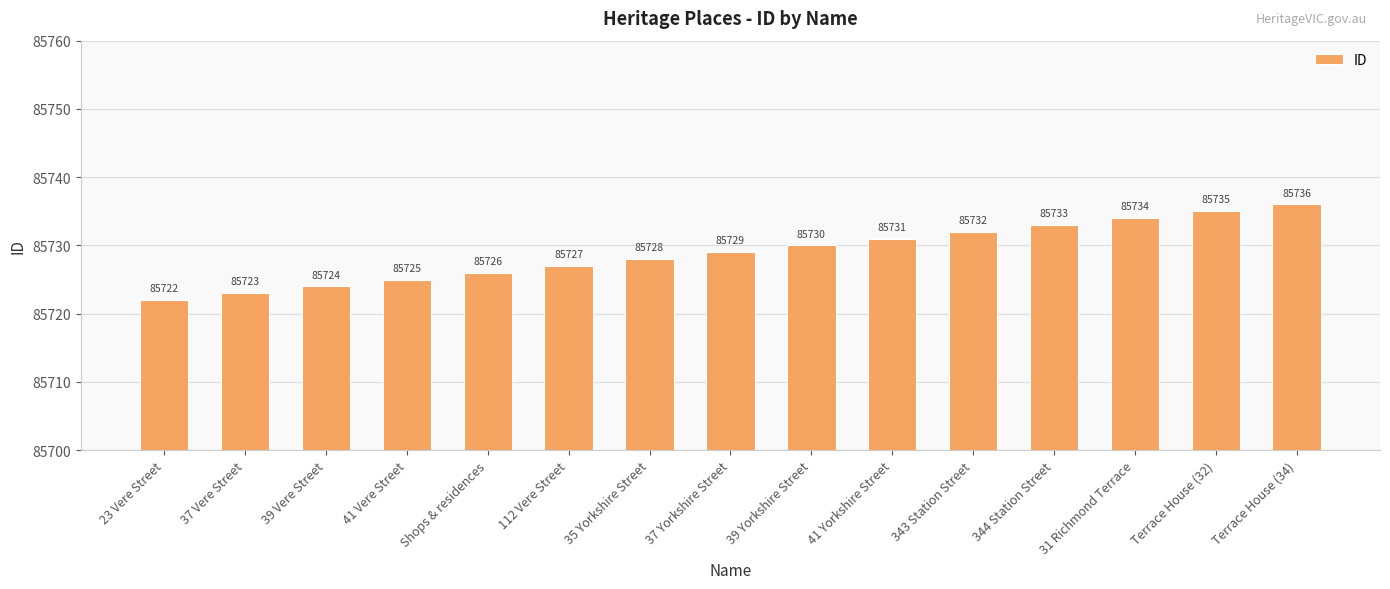

What is the average value?

85729